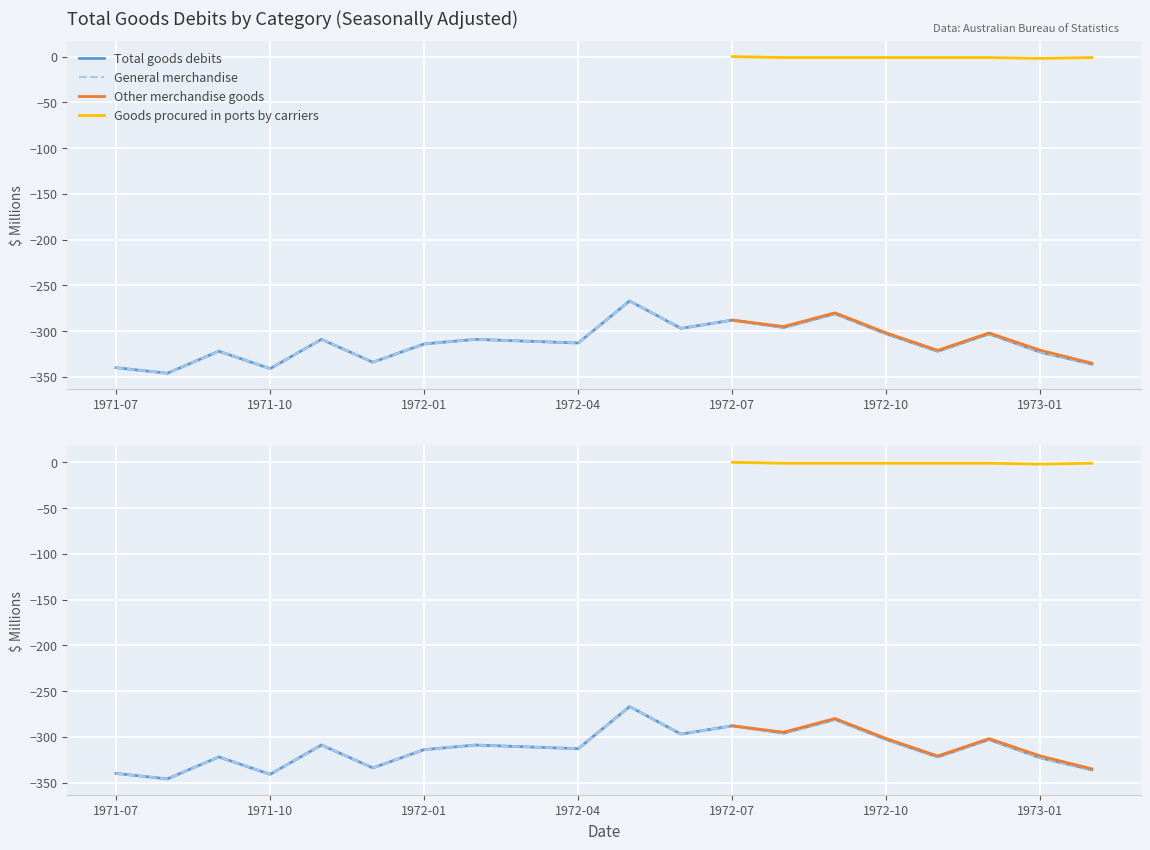

The General merchandise series shows -134.8 at 1972-07. True or false?

False